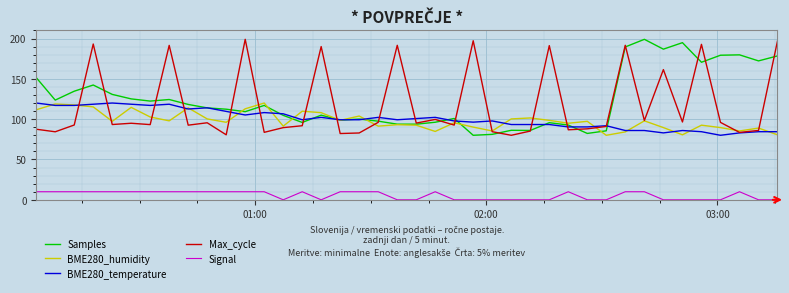

True or false: Signal and BME280_humidity cross at least once.

False